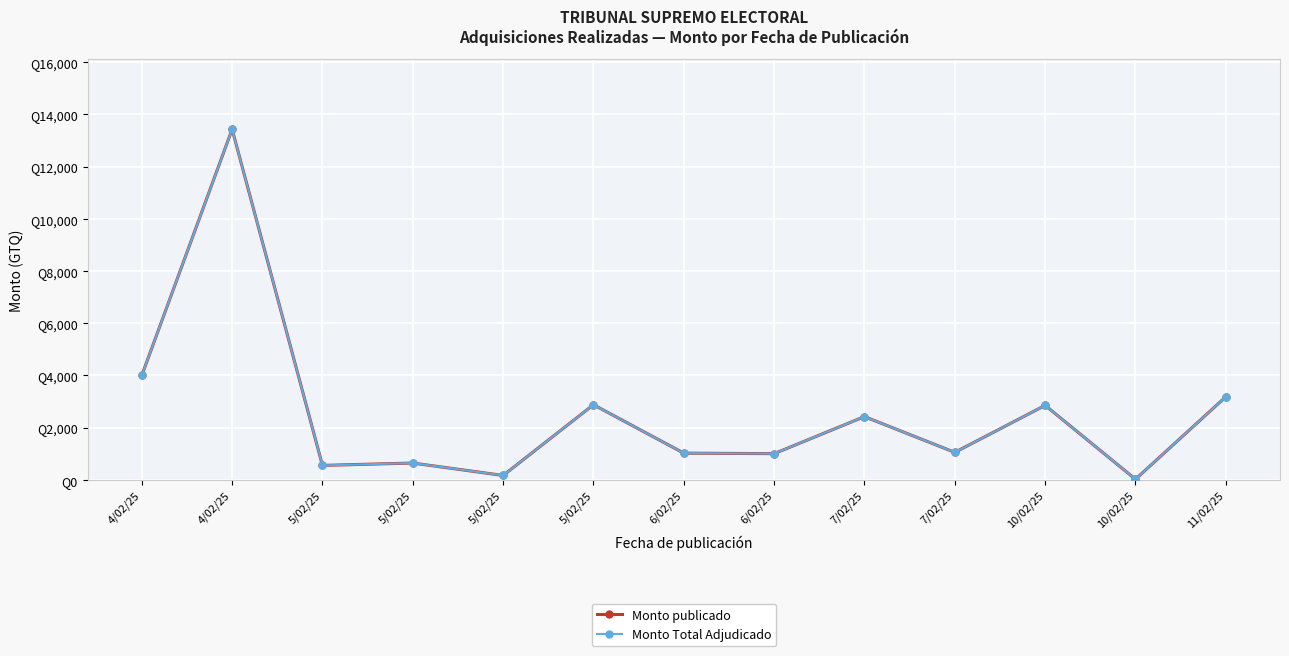

Which series has the largest total across all categories?

Monto publicado